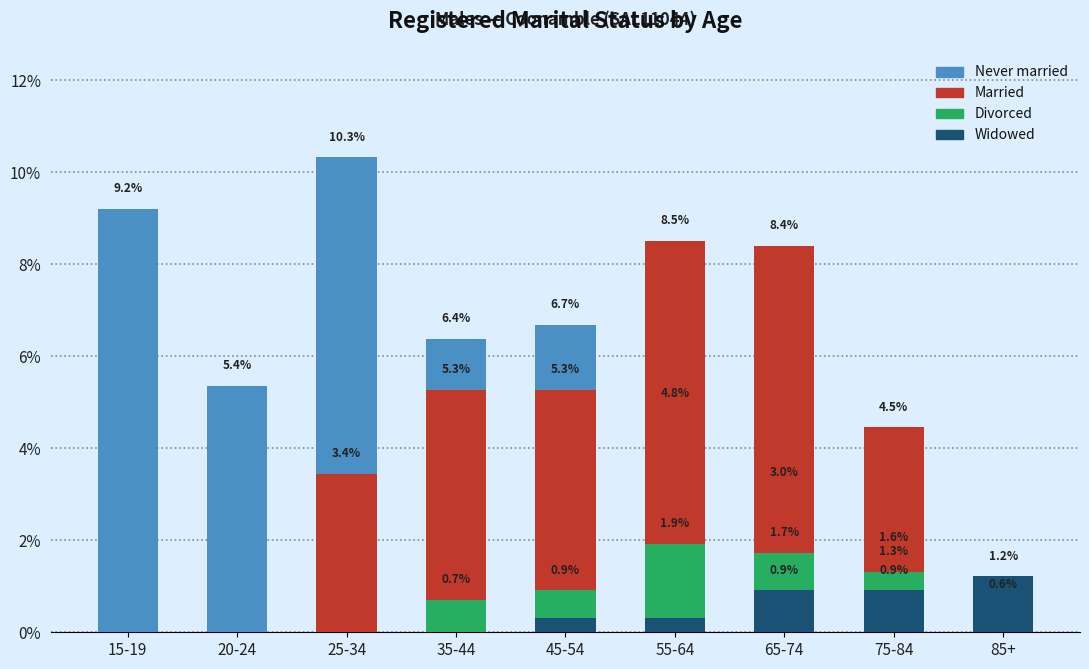

What is the highest value of the Widowed series?

1.2